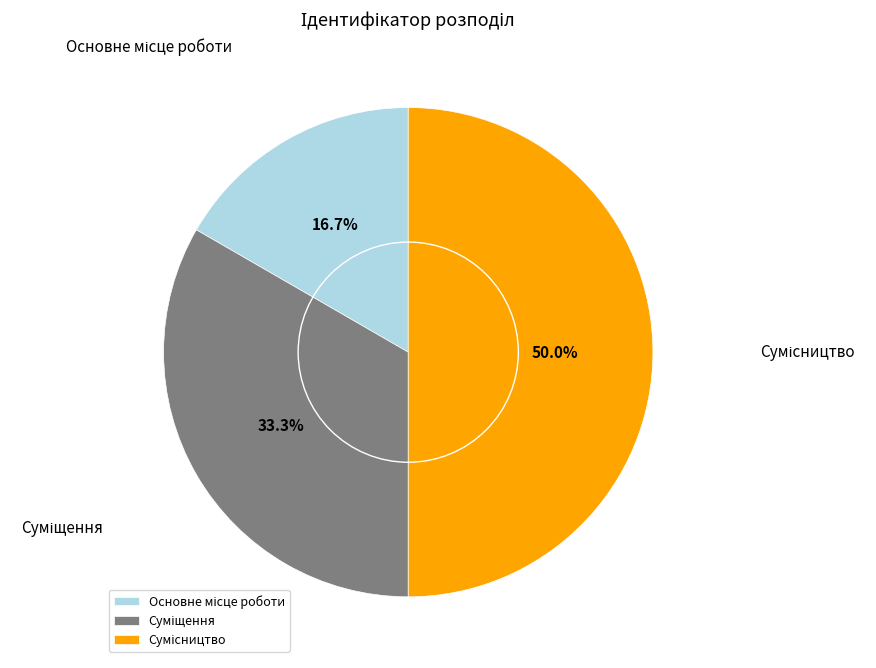

Count the number of slices in the pie.

3